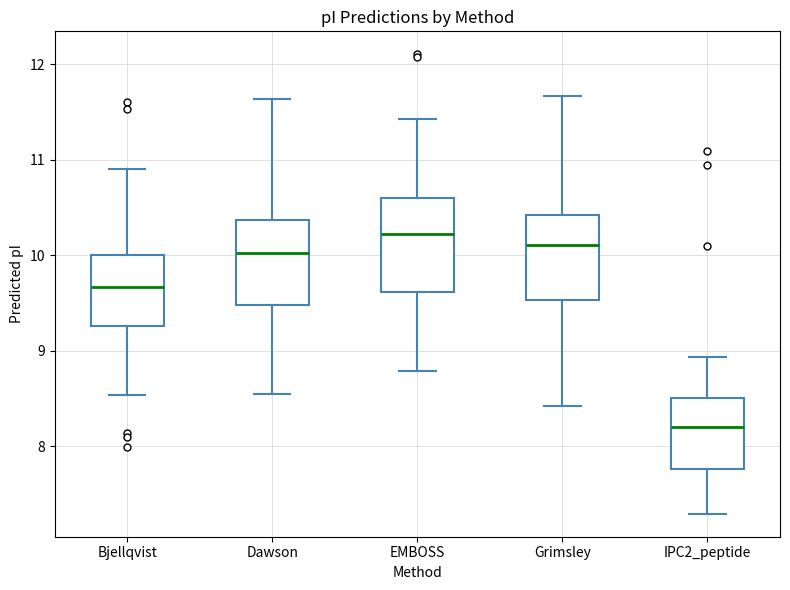

Reading left to right, read every box against the y-axis: the position of its median line, the range the box covers, and the ends of its whiskers. The values are not printed on the chart, so give them approximately, as read against the axis.

Bjellqvist: median 9.7, box 9.3 to 10.0, whiskers 8.5 to 10.9
Dawson: median 10.0, box 9.5 to 10.4, whiskers 8.6 to 11.6
EMBOSS: median 10.2, box 9.6 to 10.6, whiskers 8.8 to 11.4
Grimsley: median 10.1, box 9.5 to 10.4, whiskers 8.4 to 11.7
IPC2_peptide: median 8.2, box 7.8 to 8.5, whiskers 7.3 to 8.9